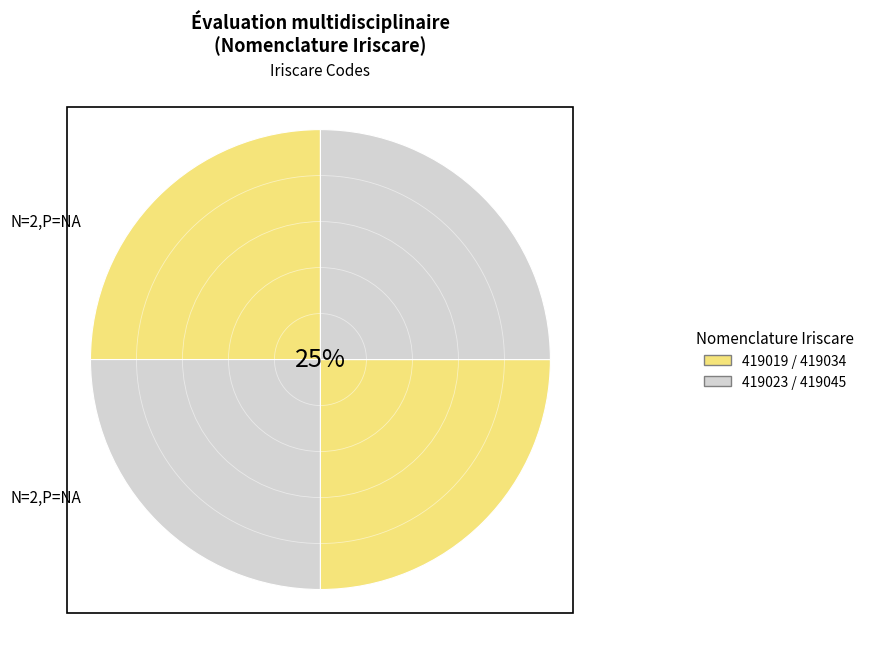

How many slices are in this pie chart?

4